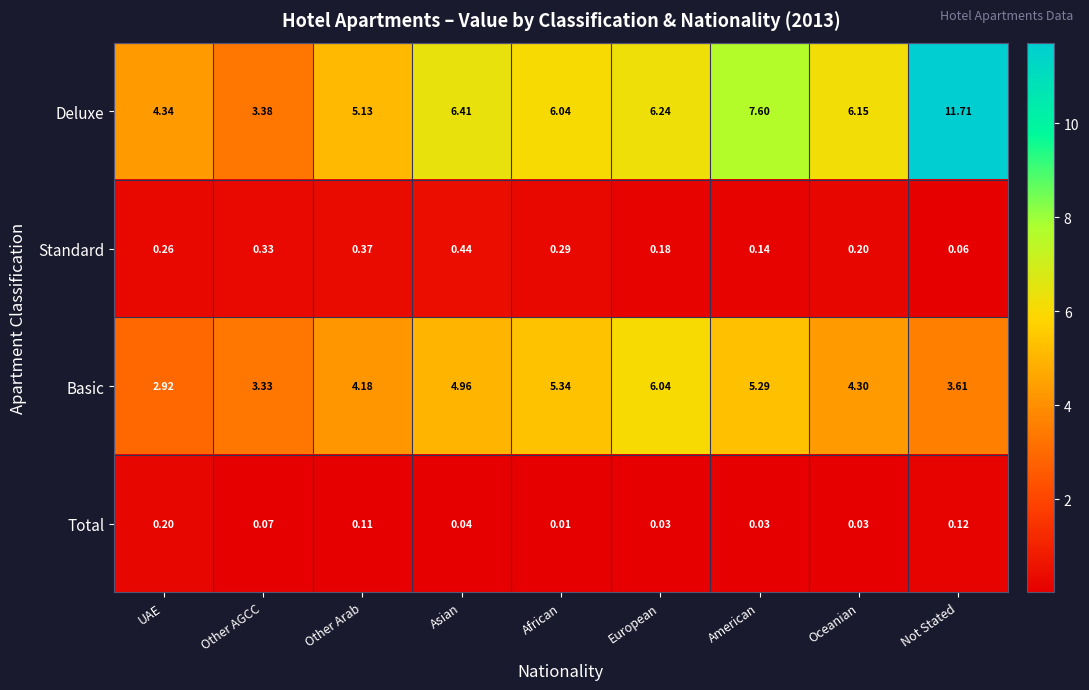

Which category has the highest value in the Deluxe series?

Not Stated